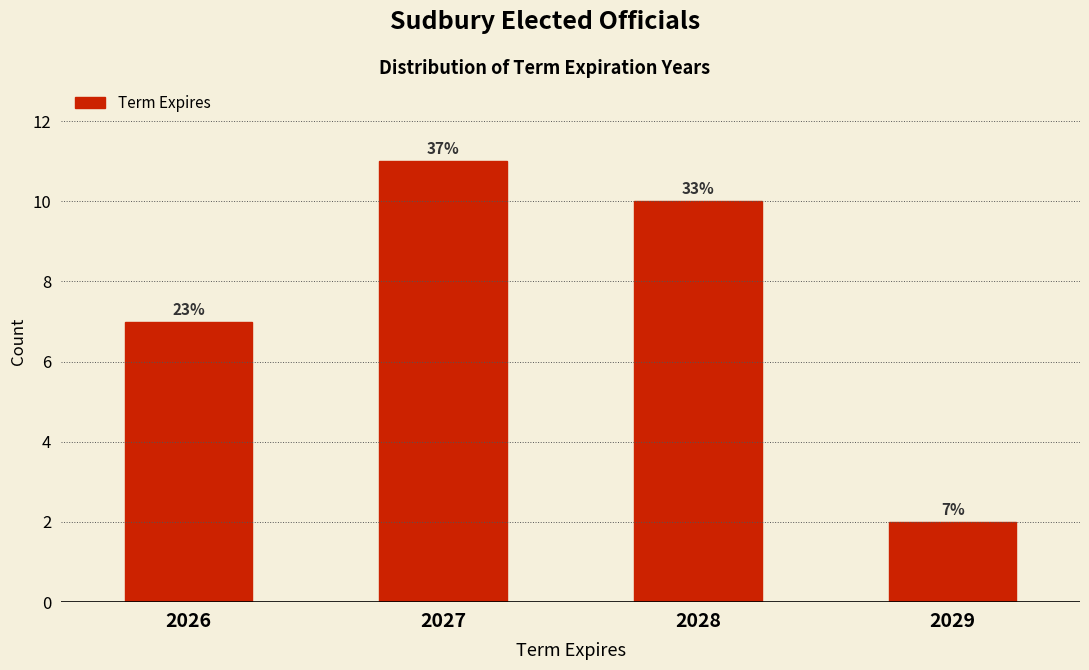

How many bars are there in total?

4